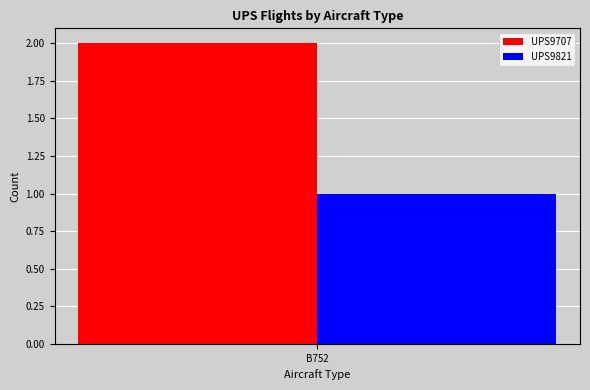

Reading left to right, extract all data points from this chart.

UPS9707: B752=2
UPS9821: B752=1